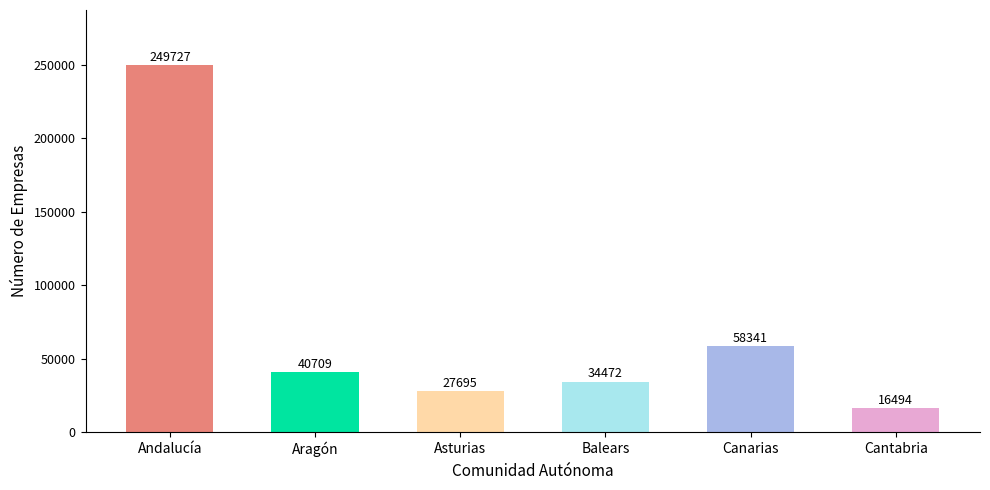

At which label is the value closest to 133110?

Canarias